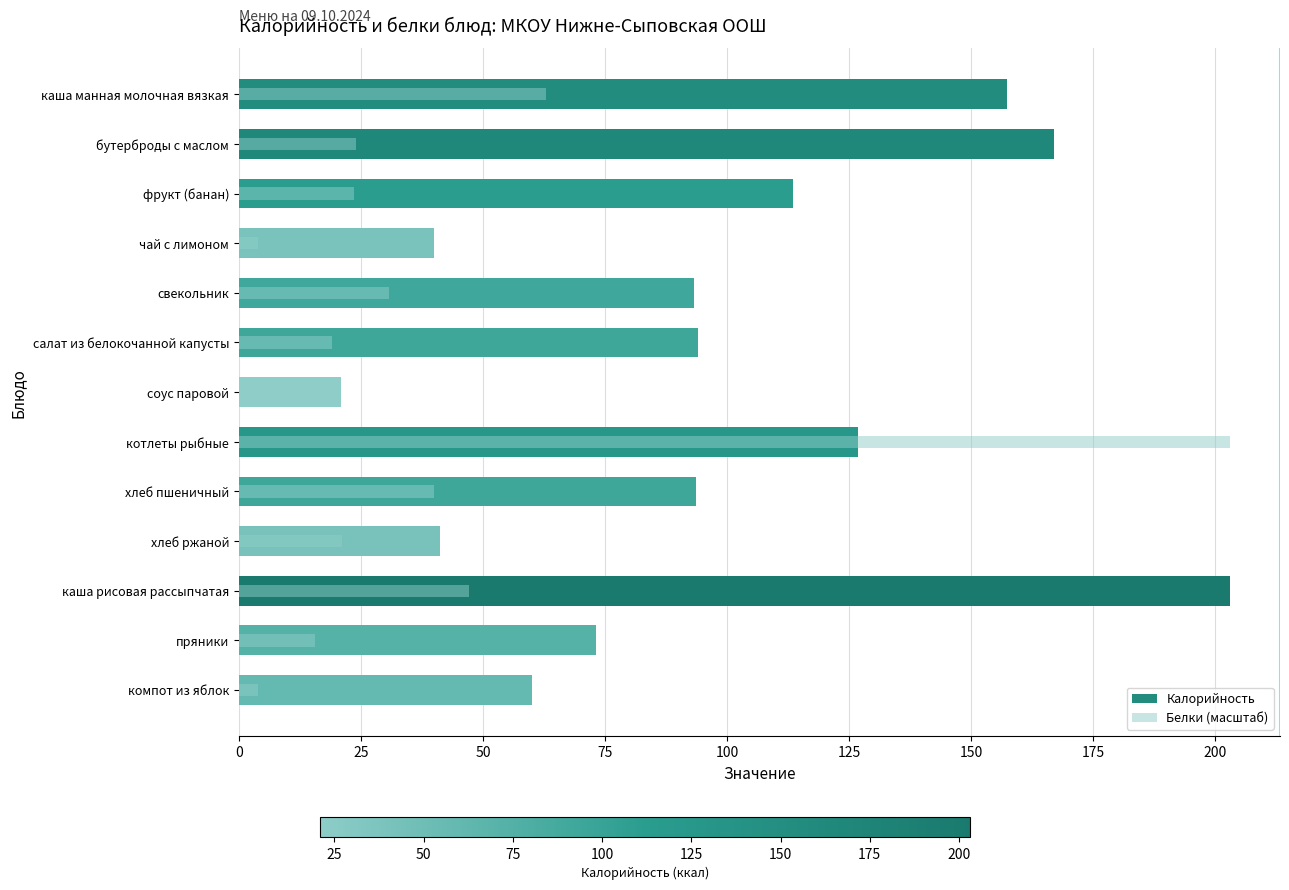

How many categories are shown in the chart?

13